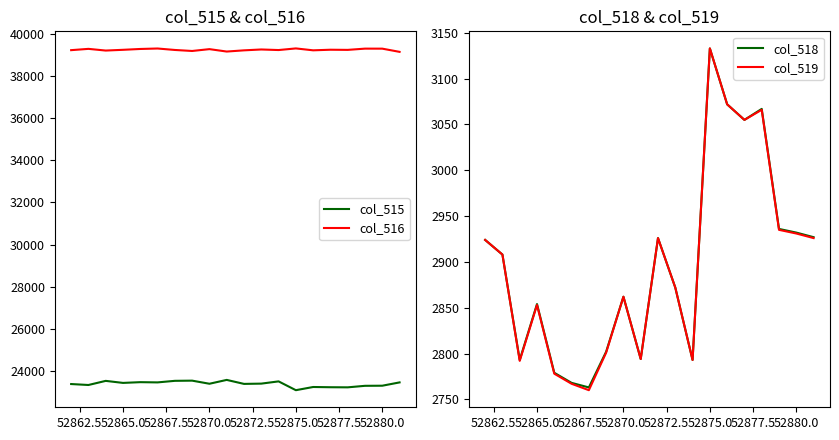

Which series has the widest spread of values?

col_515